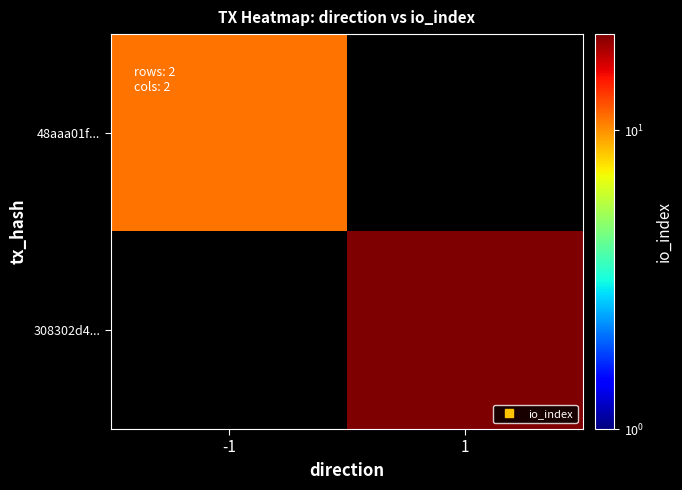

Reading right to left, transcribe all the data shown in this chart.

48aaa01f...: 1=0	-1=11
308302d4...: 1=21	-1=0